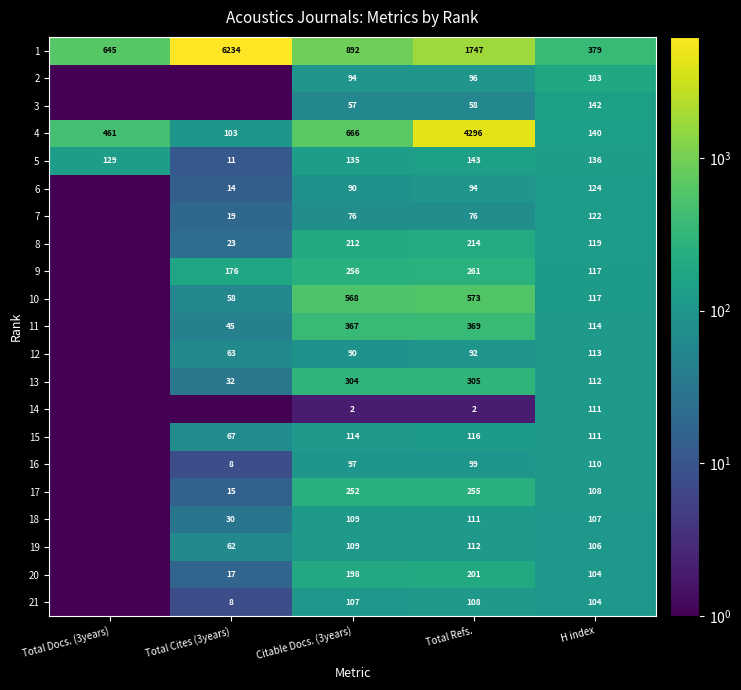

What is the difference between the second highest and minimum values in the 4 series?

563.0